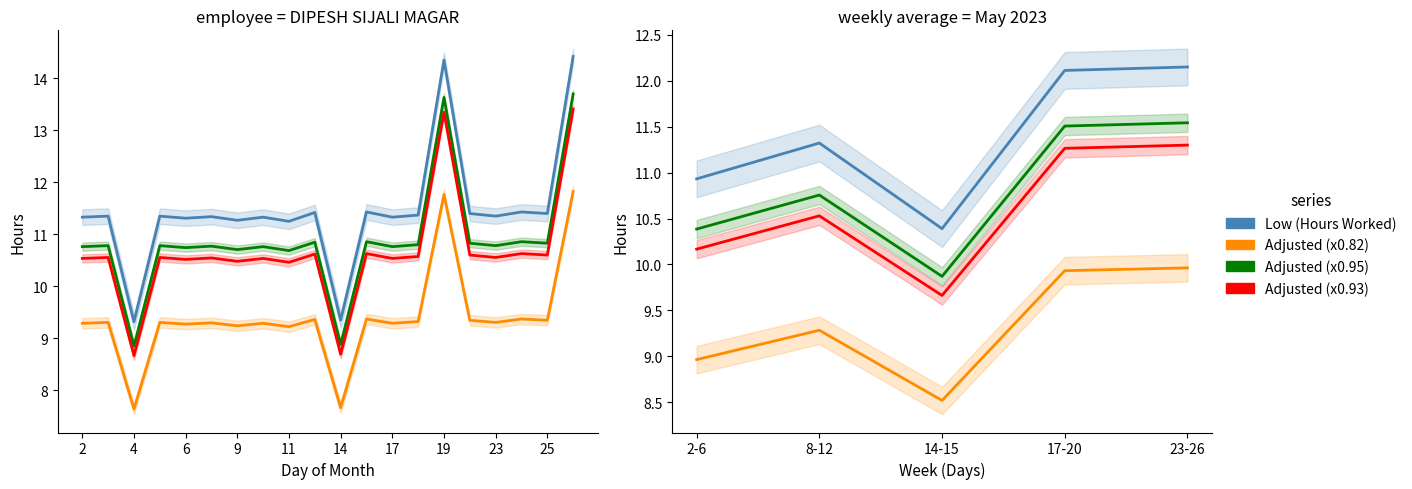

What is the difference between the highest and lowest values at 17-20?

2.2